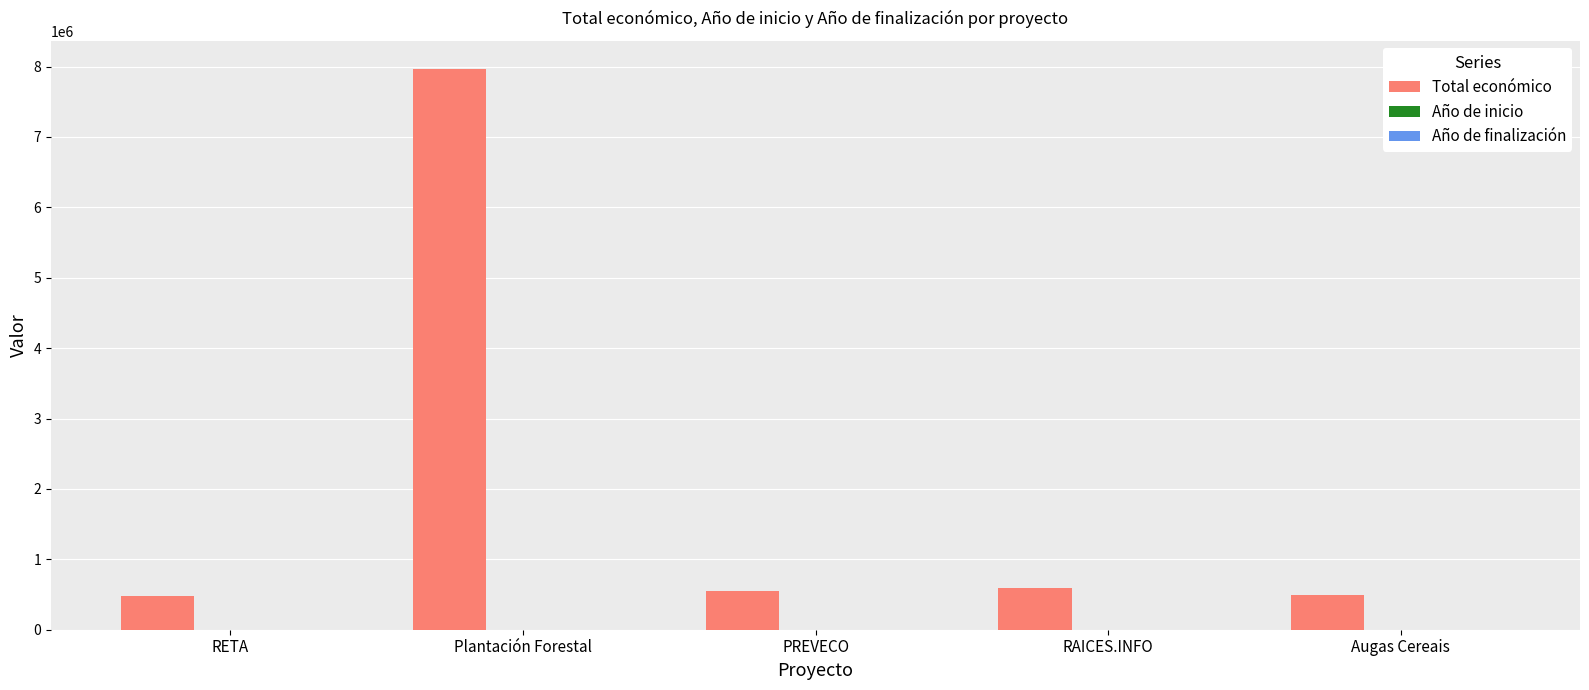

Does the chart contain stacked bars?

No